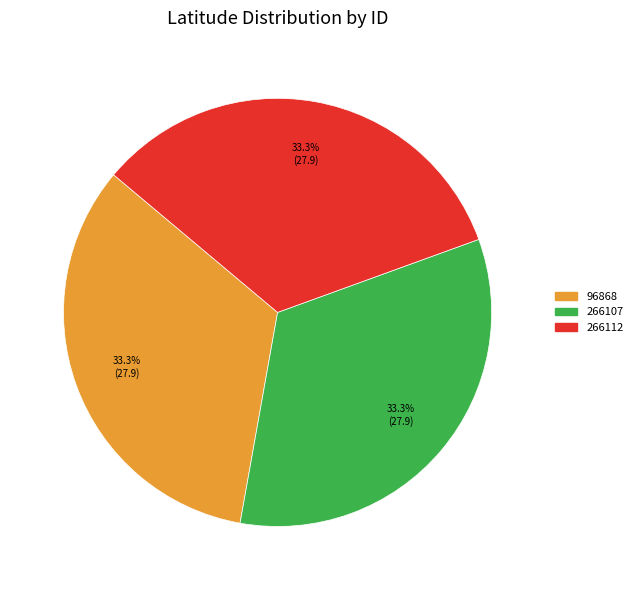

How many slices are in this pie chart?

3